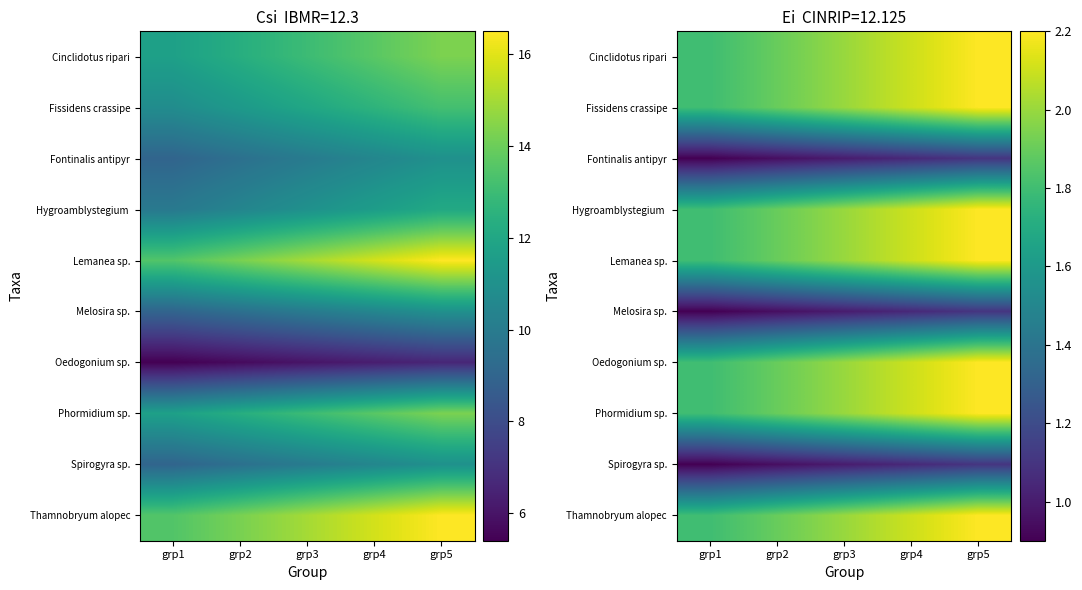

What is the total value across all series at grp2?

16.1